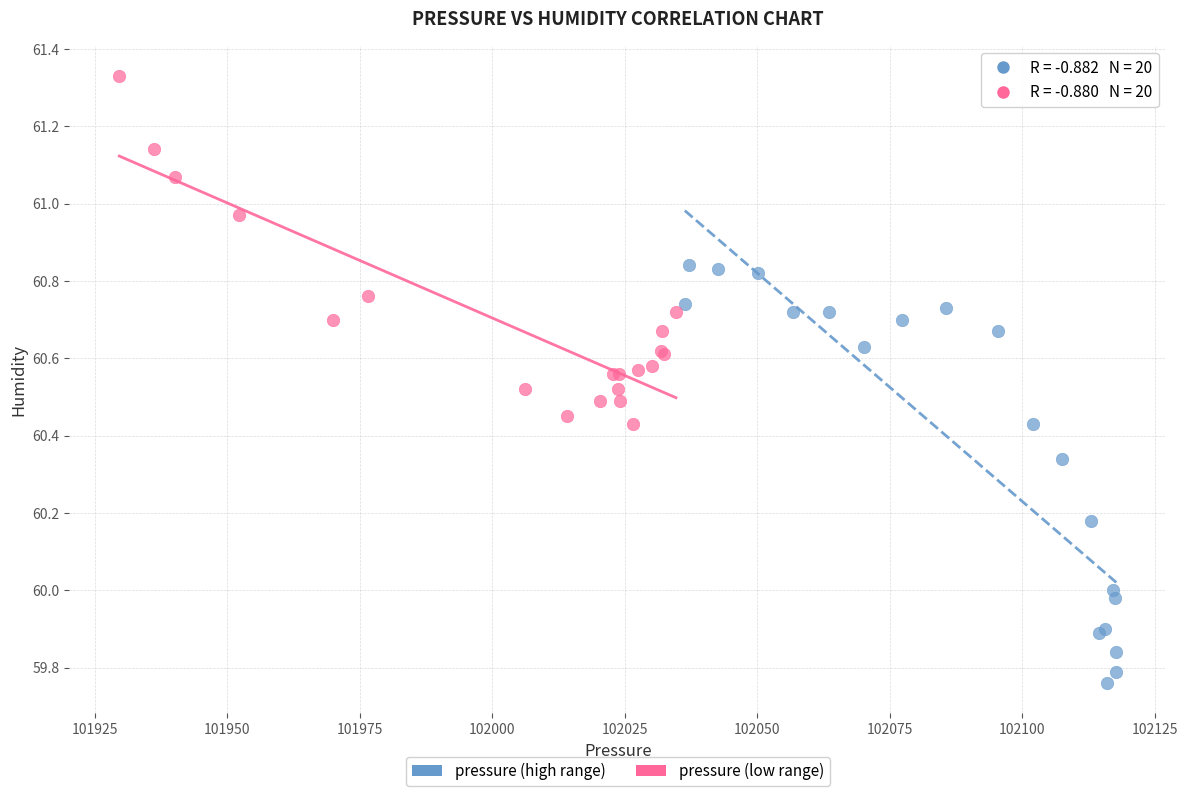

Which series contains the highest Y value?

pressure (low range)